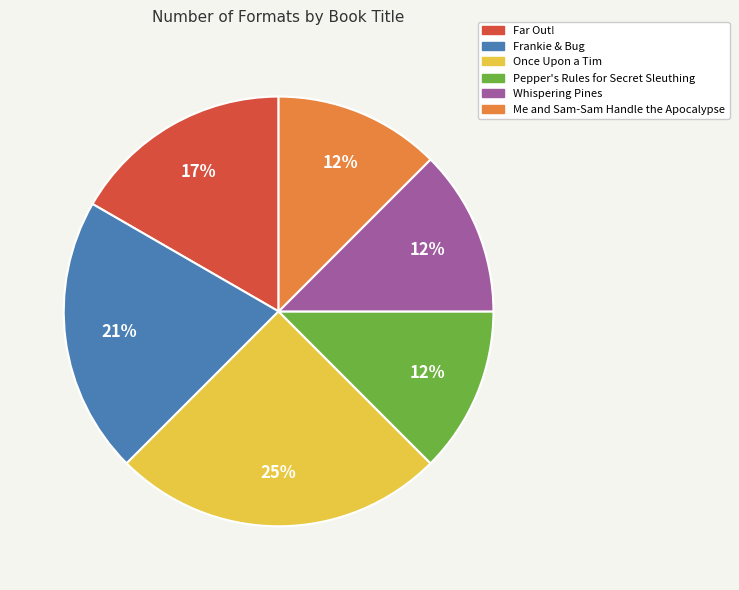

To the nearest percent, what is the combined percentage of Far Out! and Once Upon a Tim?

42%